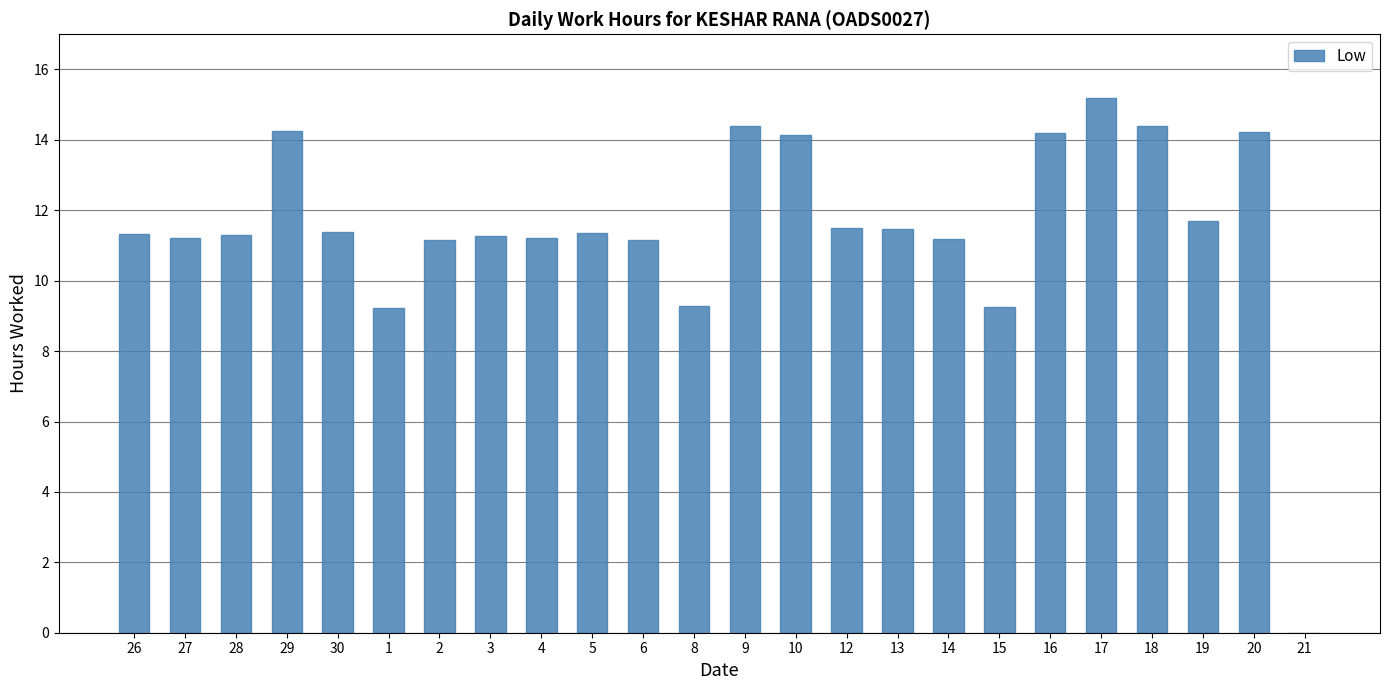

Are the bars horizontal?

No